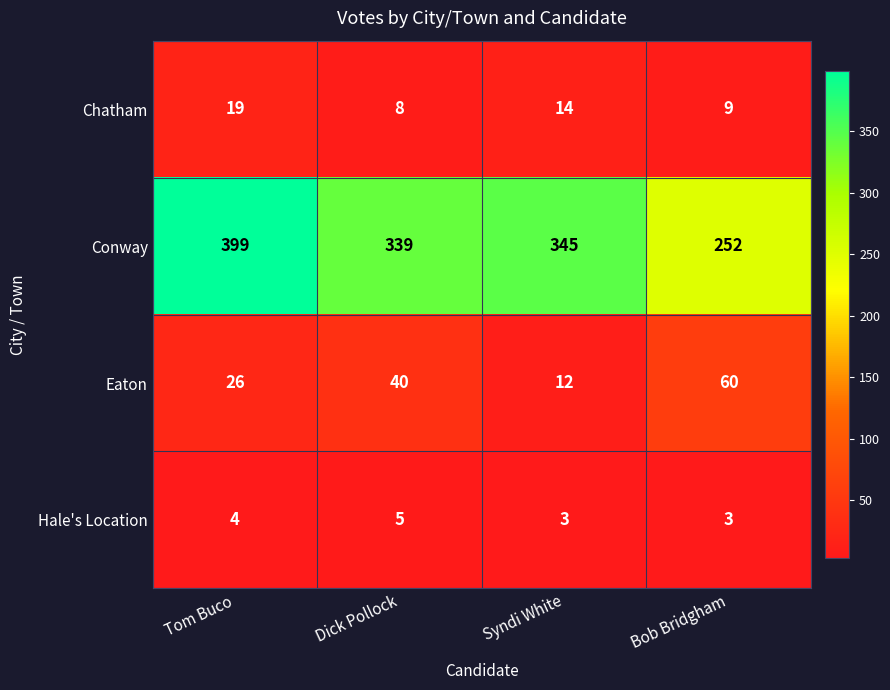

What is the difference between the Chatham values at Tom Buco and Bob Bridgham?

10